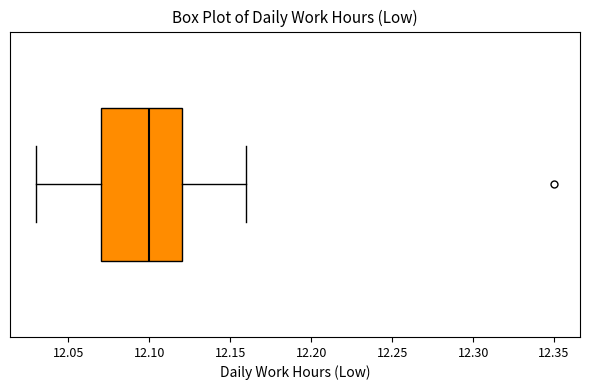

Read this box plot against the x-axis: the position of the median line, the range covered by the box, and the ends of both whiskers. The values are not printed on the chart, so give them approximately, as read against the axis.

median 12.10, box 12.07 to 12.12, whiskers 12.03 to 12.16